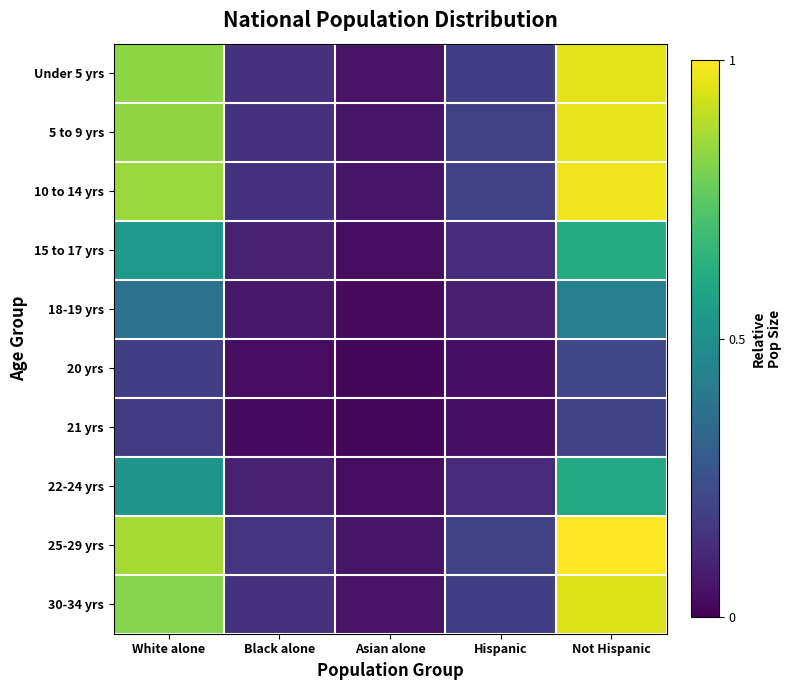

At which category is the sum across all series the highest?

Not Hispanic